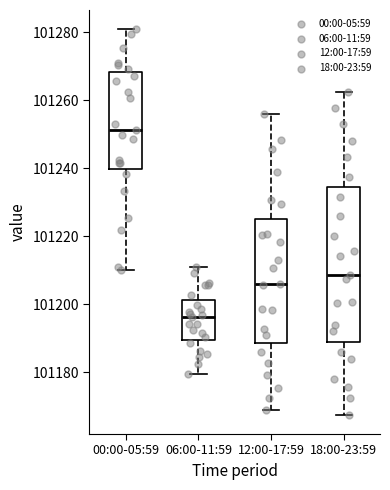

Which box has the lowest median line?

06:00-11:59